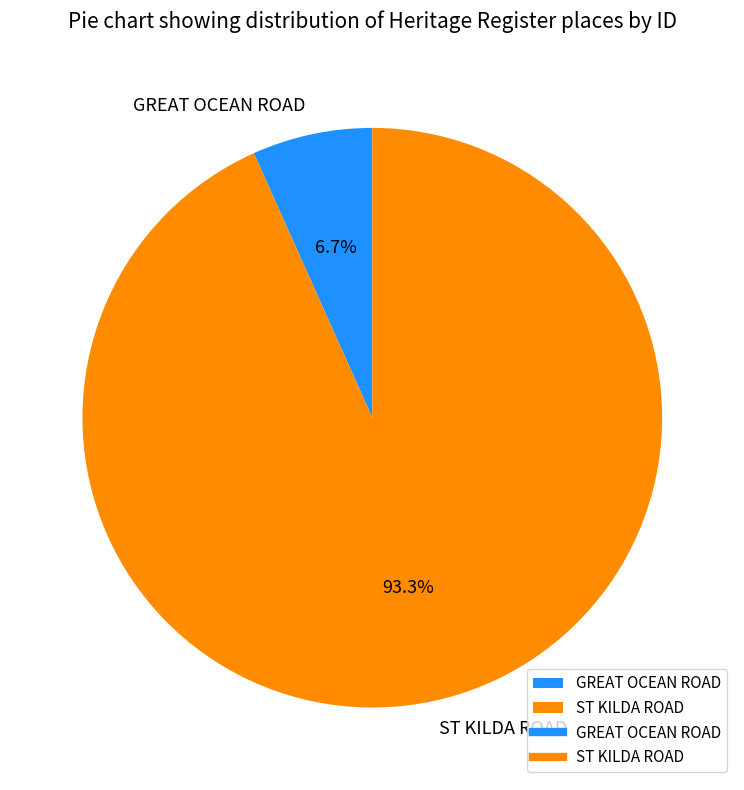

What percentage is the GREAT OCEAN ROAD slice, to the nearest percent?

7%